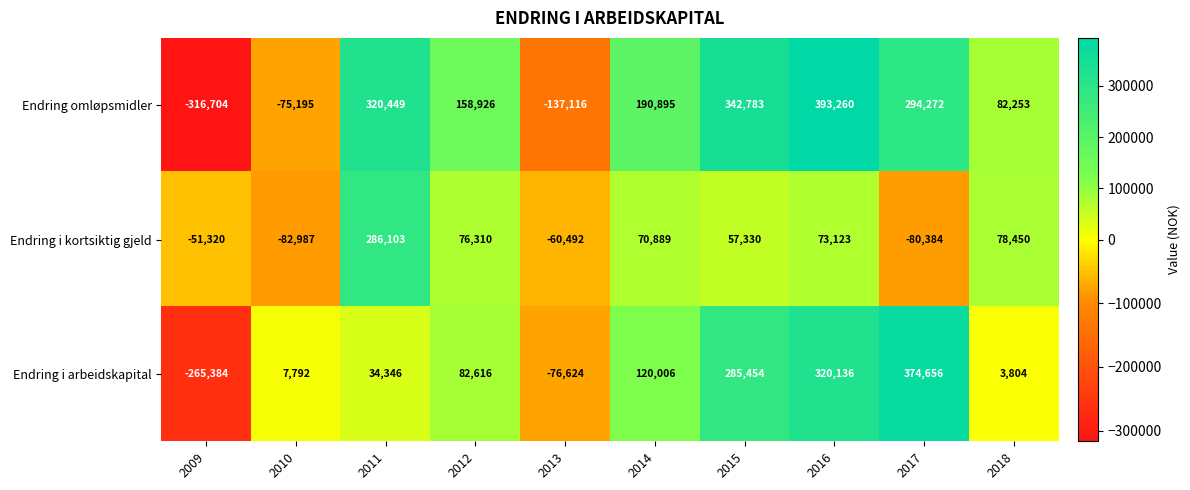

What is the spread (max minus min) of values at 2017?

455040